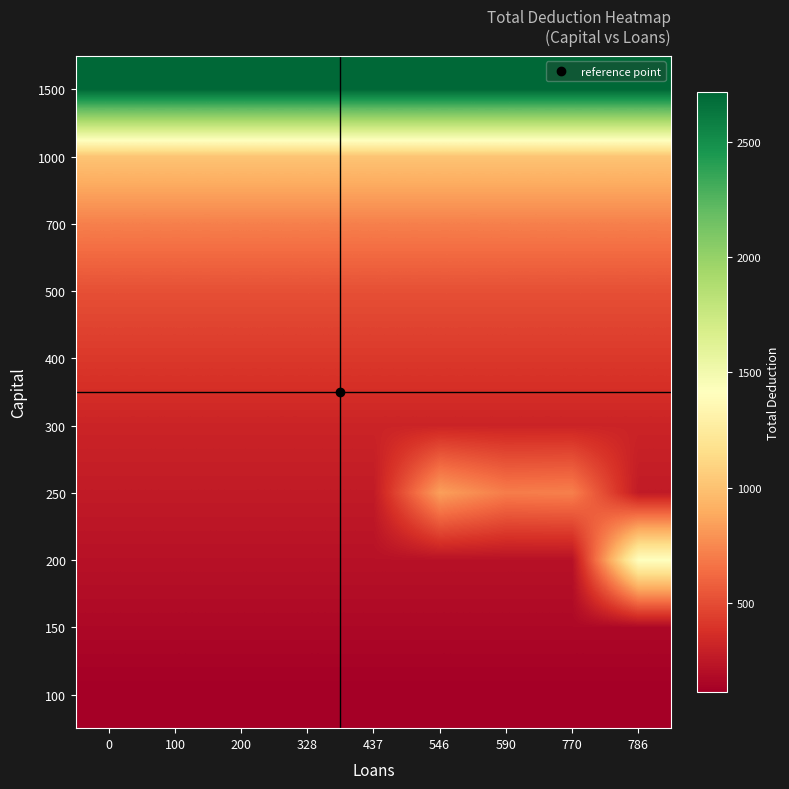

Reading right to left, extract all data points from this chart.

100: 786=115.2	770=115.2	590=115.2	546=115.2	437=115.2	328=115.2	200=115.2	100=115.2	0=115.2
150: 786=165.2	770=165.2	590=165.2	546=165.2	437=165.2	328=165.2	200=165.2	100=165.2	0=165.2
200: 786=1416.7	770=215.2	590=215.2	546=215.2	437=215.2	328=215.2	200=215.2	100=215.2	0=215.2
250: 786=265.2	770=713.2	590=702.2	546=843.2	437=265.2	328=265.2	200=265.2	100=265.2	0=265.2
300: 786=315.2	770=315.2	590=315.2	546=315.2	437=315.2	328=315.2	200=315.2	100=315.2	0=315.2
400: 786=415.2	770=415.2	590=415.2	546=415.2	437=415.2	328=415.2	200=415.2	100=415.2	0=415.2
500: 786=515.2	770=515.2	590=515.2	546=515.2	437=515.2	328=515.2	200=515.2	100=515.2	0=515.2
700: 786=715.2	770=715.2	590=715.2	546=715.2	437=715.2	328=715.2	200=715.2	100=715.2	0=715.2
1000: 786=1015.2	770=1015.2	590=1015.2	546=1015.2	437=1015.2	328=1015.2	200=1015.2	100=1015.2	0=1015.2
1500: 786=2715.2	770=2715.2	590=2715.2	546=2715.2	437=2715.2	328=2715.2	200=2715.2	100=2715.2	0=2715.2